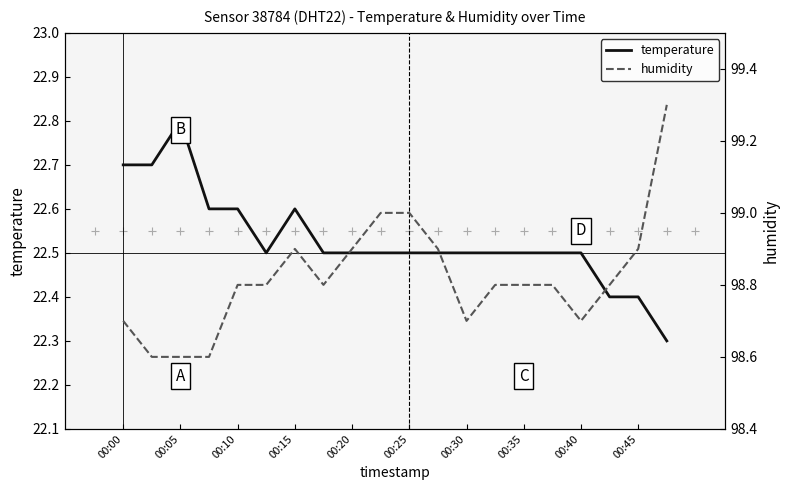

At which label does temperature reach its peak?

00:05